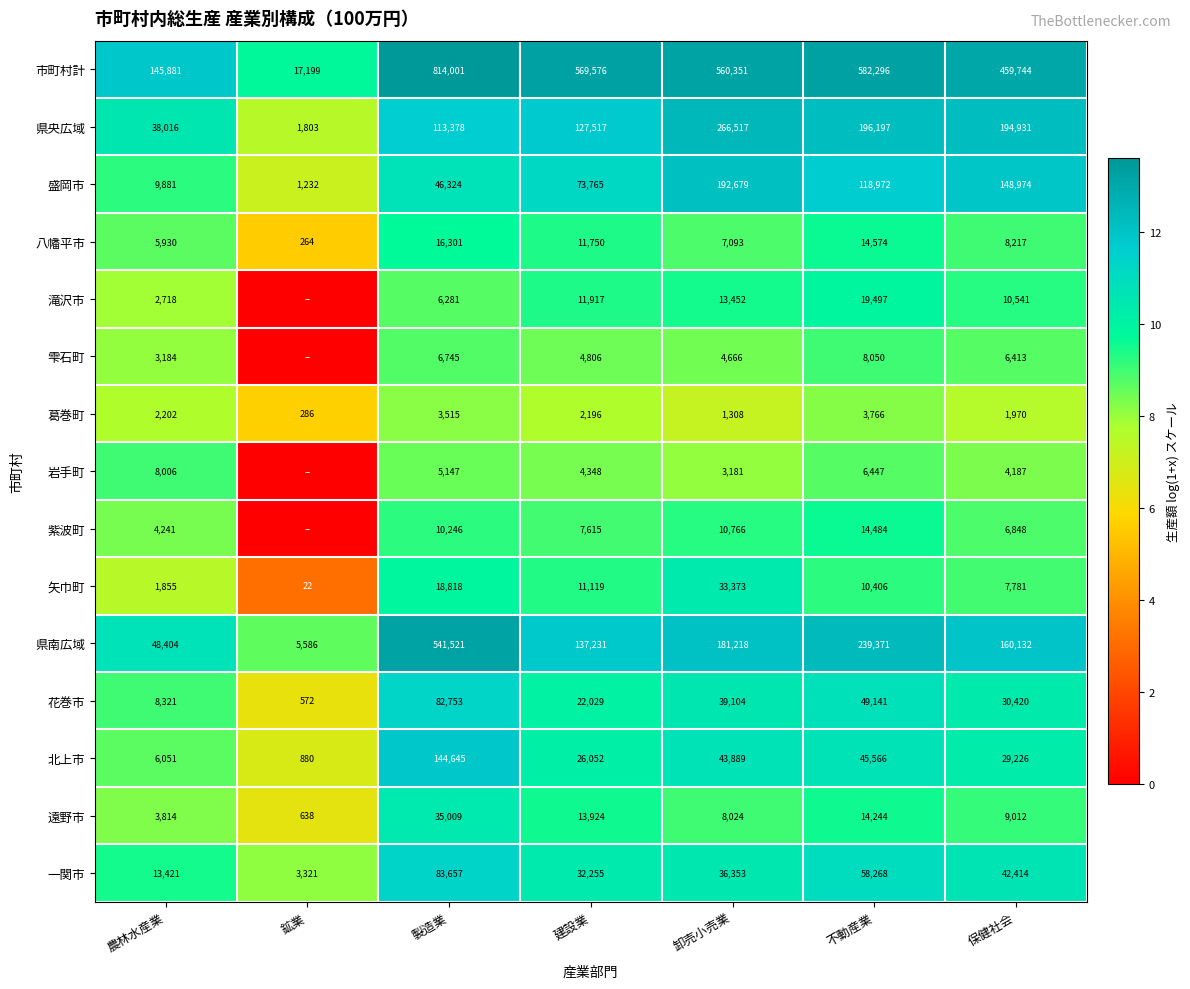

What is the difference between the maximum and second lowest values in the 市町村計 series?

668120